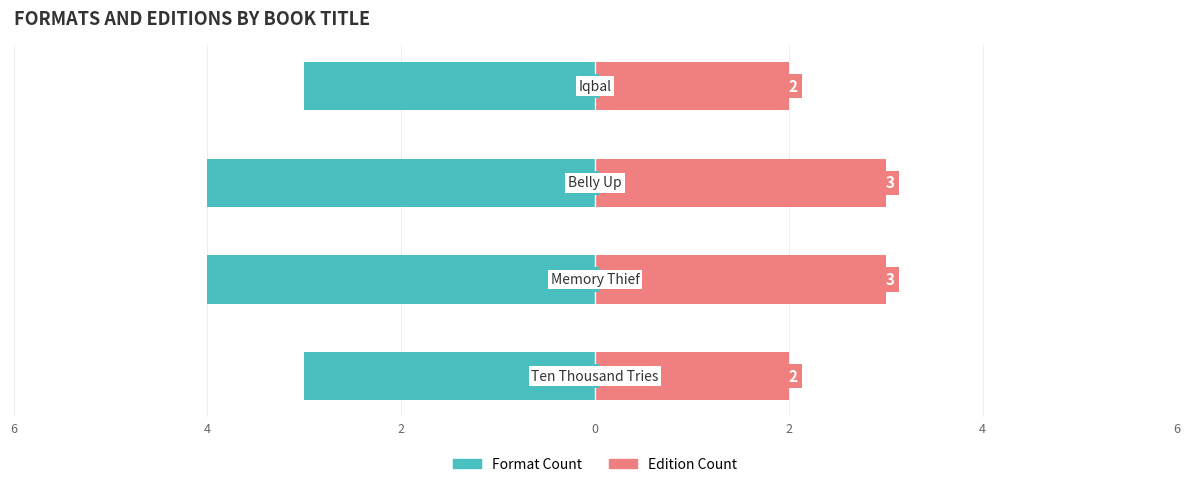

Which series has the widest spread of values?

Format Count